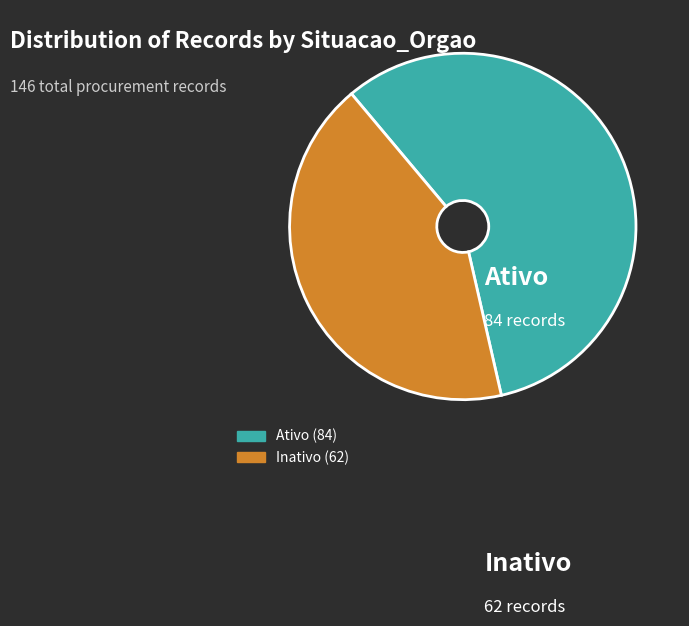

The Ativo slice represents 58% of the pie. True or false?

True